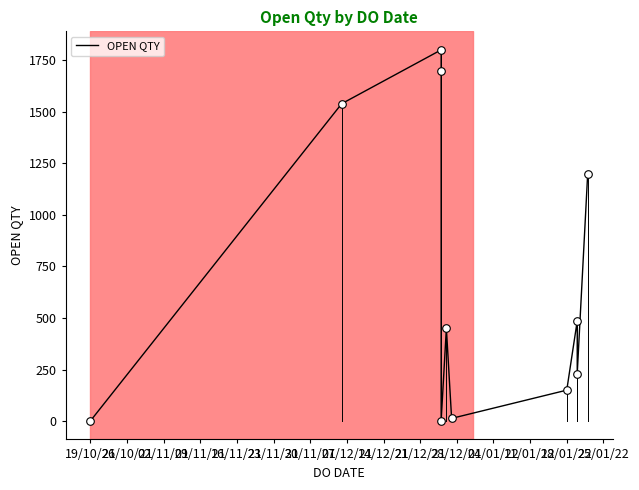

Which has a higher value, 30/11/21 or 19/10/21?

30/11/21